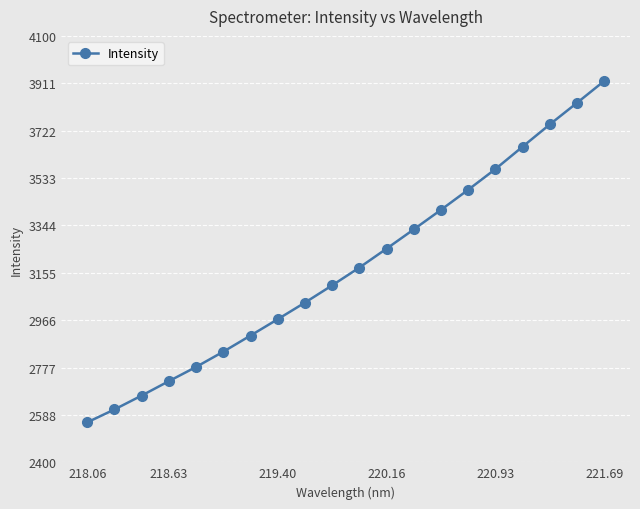

What is the difference between the maximum and minimum values?

1360.6